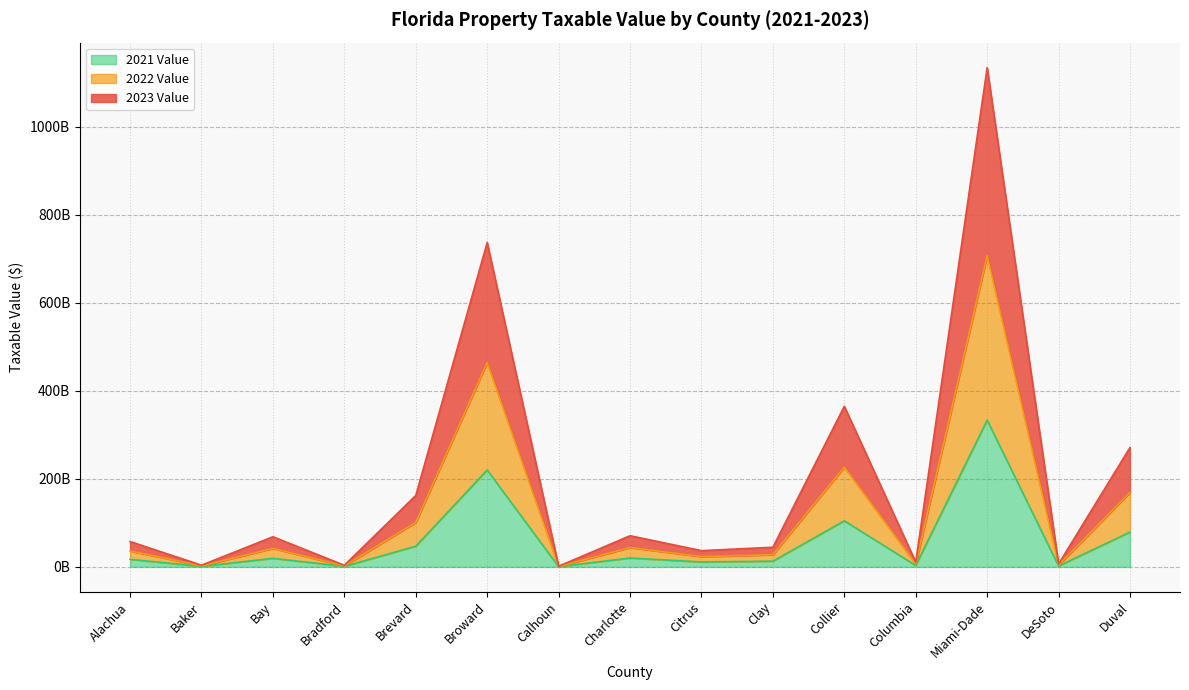

Where is the first local maximum for 2023 Value?

Bay